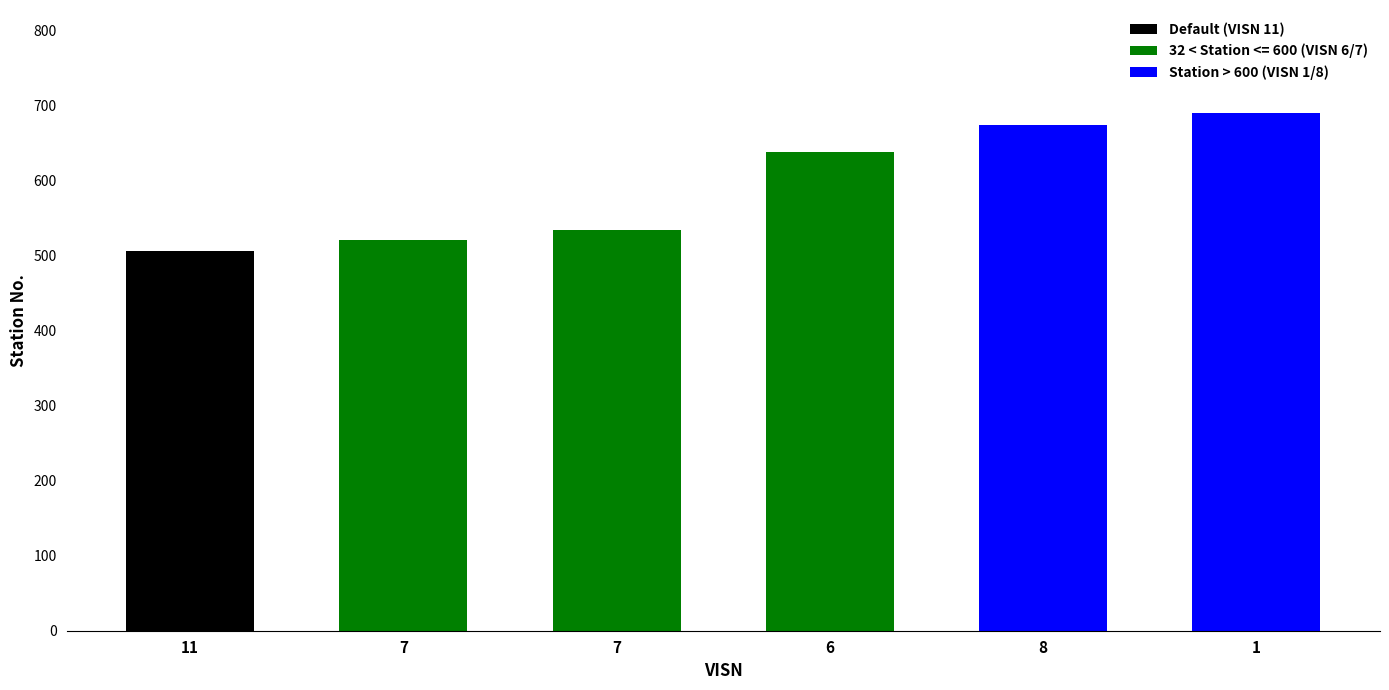

Approximately how many times larger is the value at 11 compared to 7?

0.9